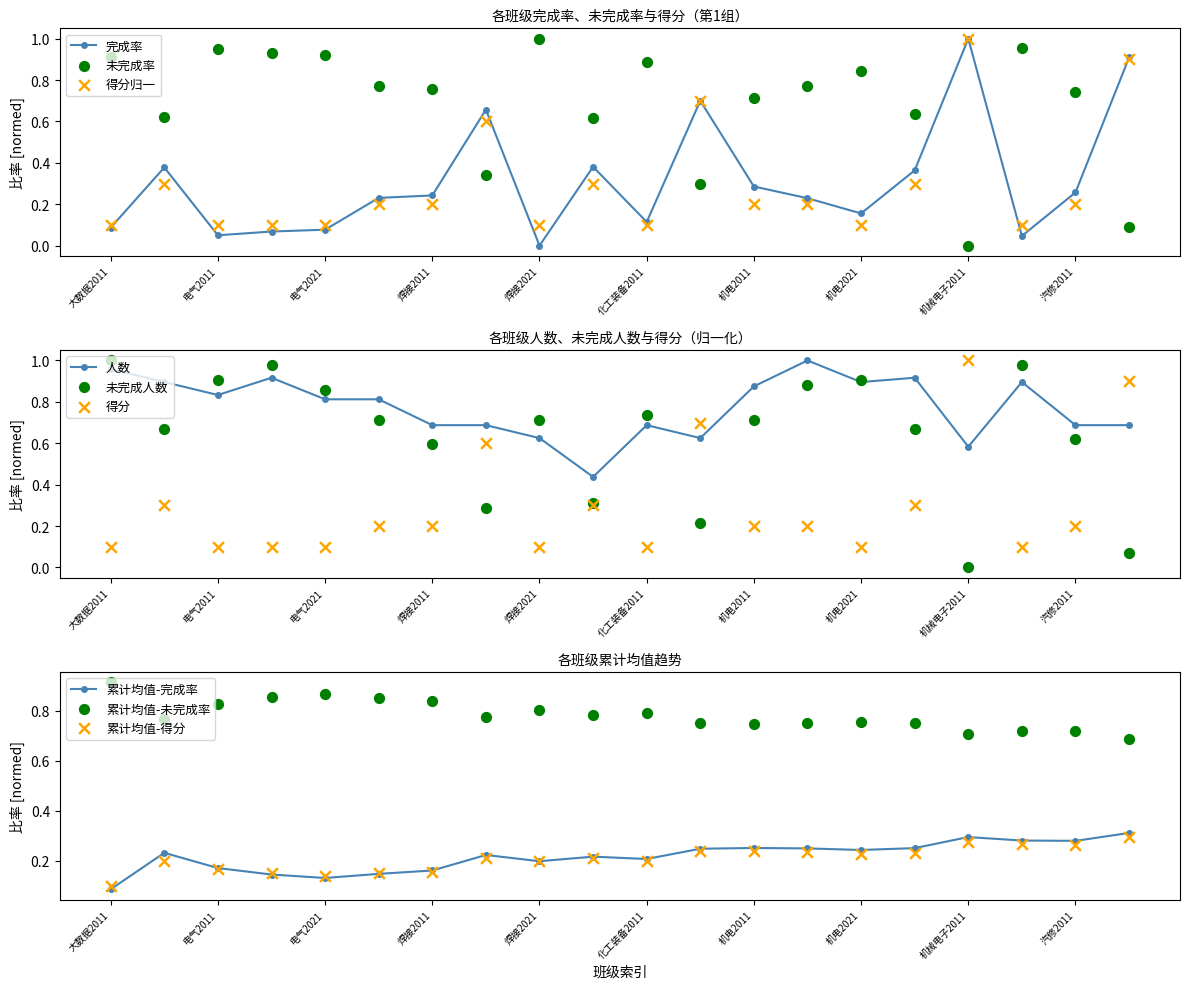

Is the value of 未完成率 at 焊接2011 greater than the value of 得分归一 at 汽修2013?

No